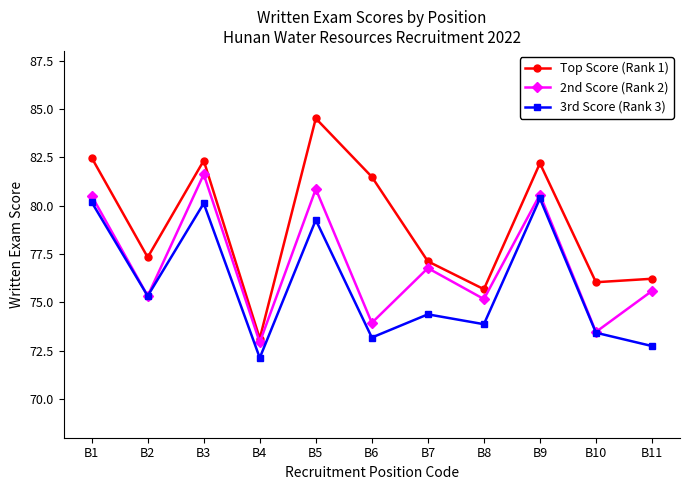

At which label does 2nd Score (Rank 2) reach its minimum?

B4